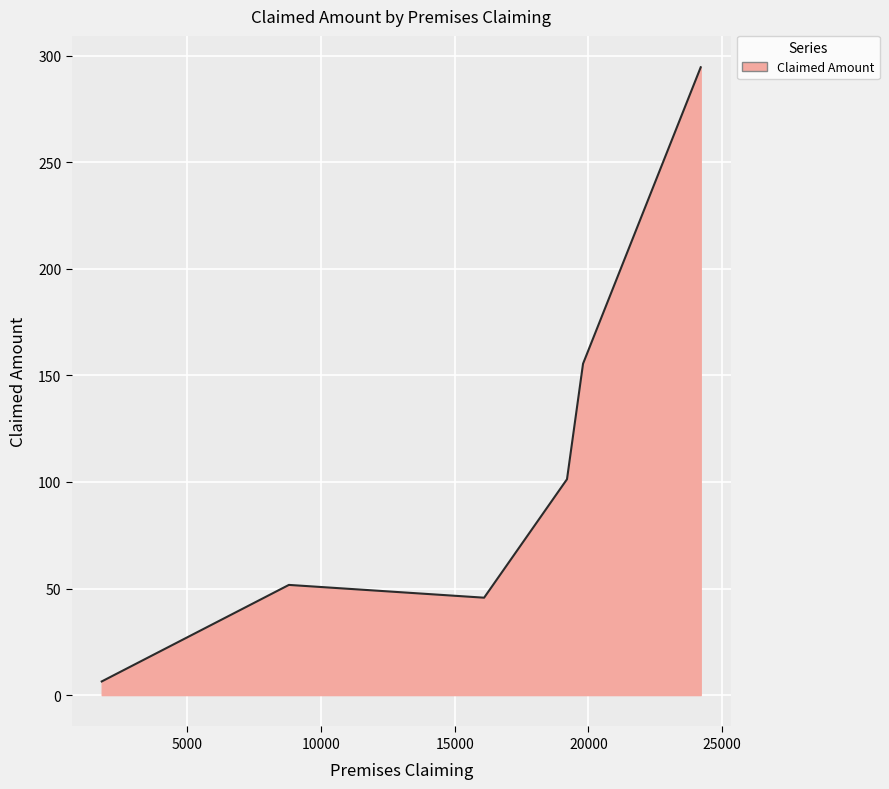

What is the maximum value shown in the chart?

294.6